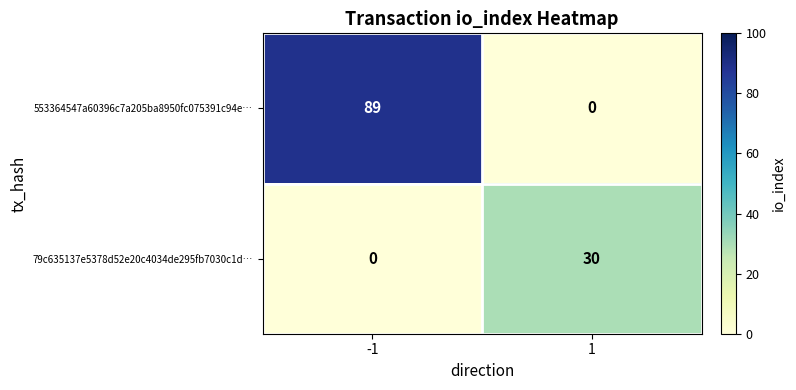

The 79c635137e5378d52e20c4034de295fb7030c1d… series shows 30 at 1. True or false?

True